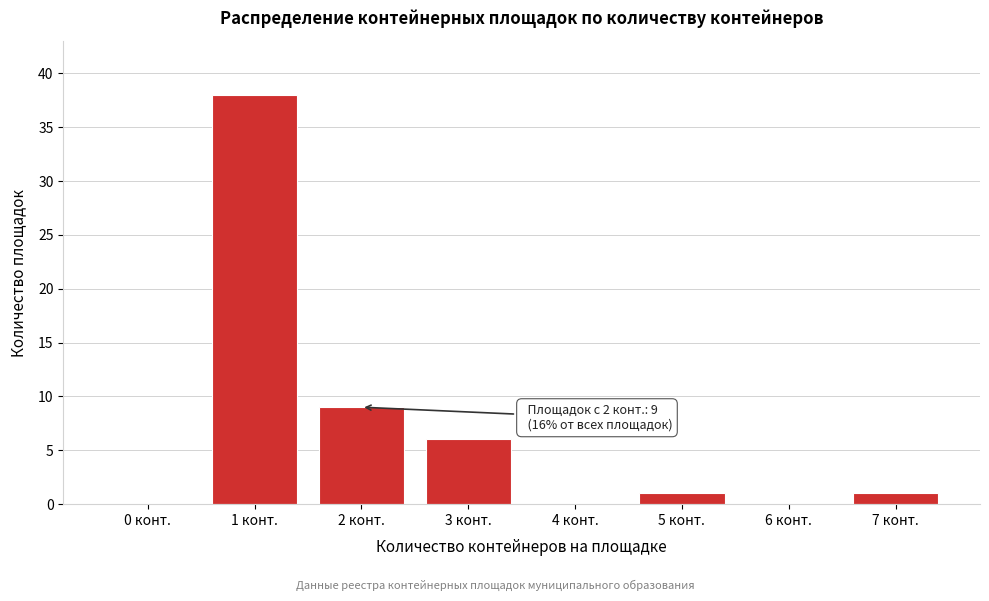

Reading right to left, transcribe all the data shown in this chart.

7 конт.=1	6 конт.=0	5 конт.=1	4 конт.=0	3 конт.=6	2 конт.=9	1 конт.=38	0 конт.=0